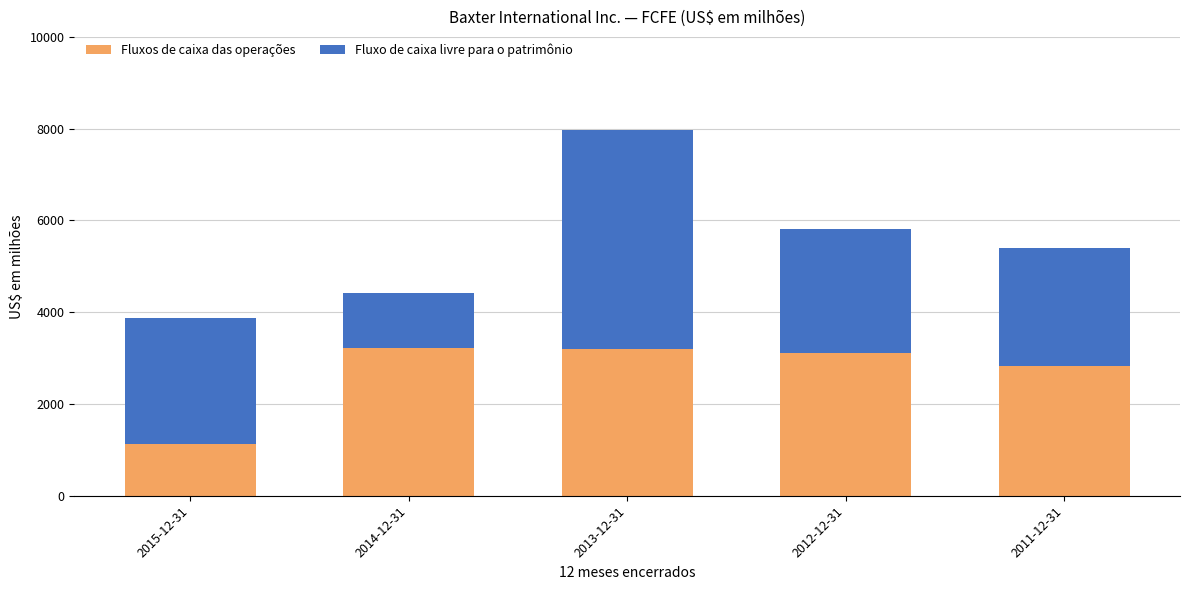

What are all the series names shown in the legend?

Fluxos de caixa das operações, Fluxo de caixa livre para o patrimônio